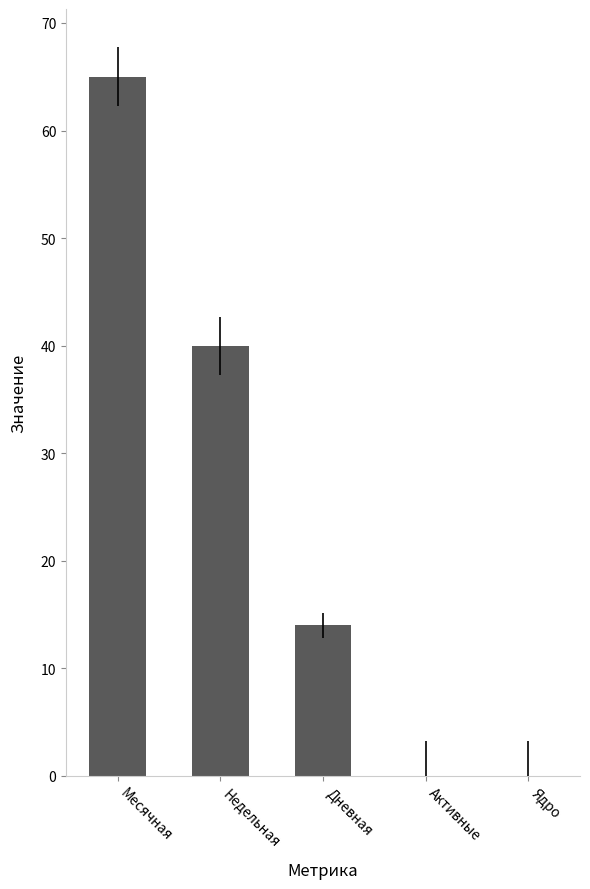

Reading left to right, list all the values displayed in this chart.

Месячная=65	Недельная=40	Дневная=14	Активные=0	Ядро=0